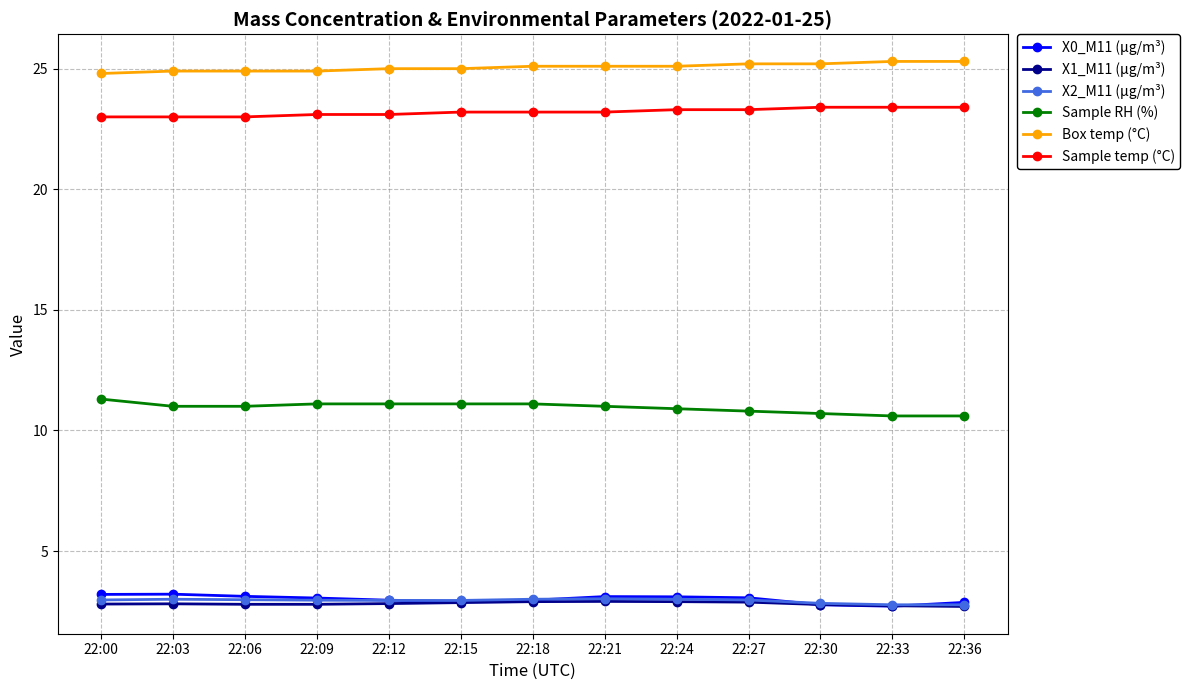

What is the value of the X0_M11 (μg/m³) point at the 12th from the left?

2.7